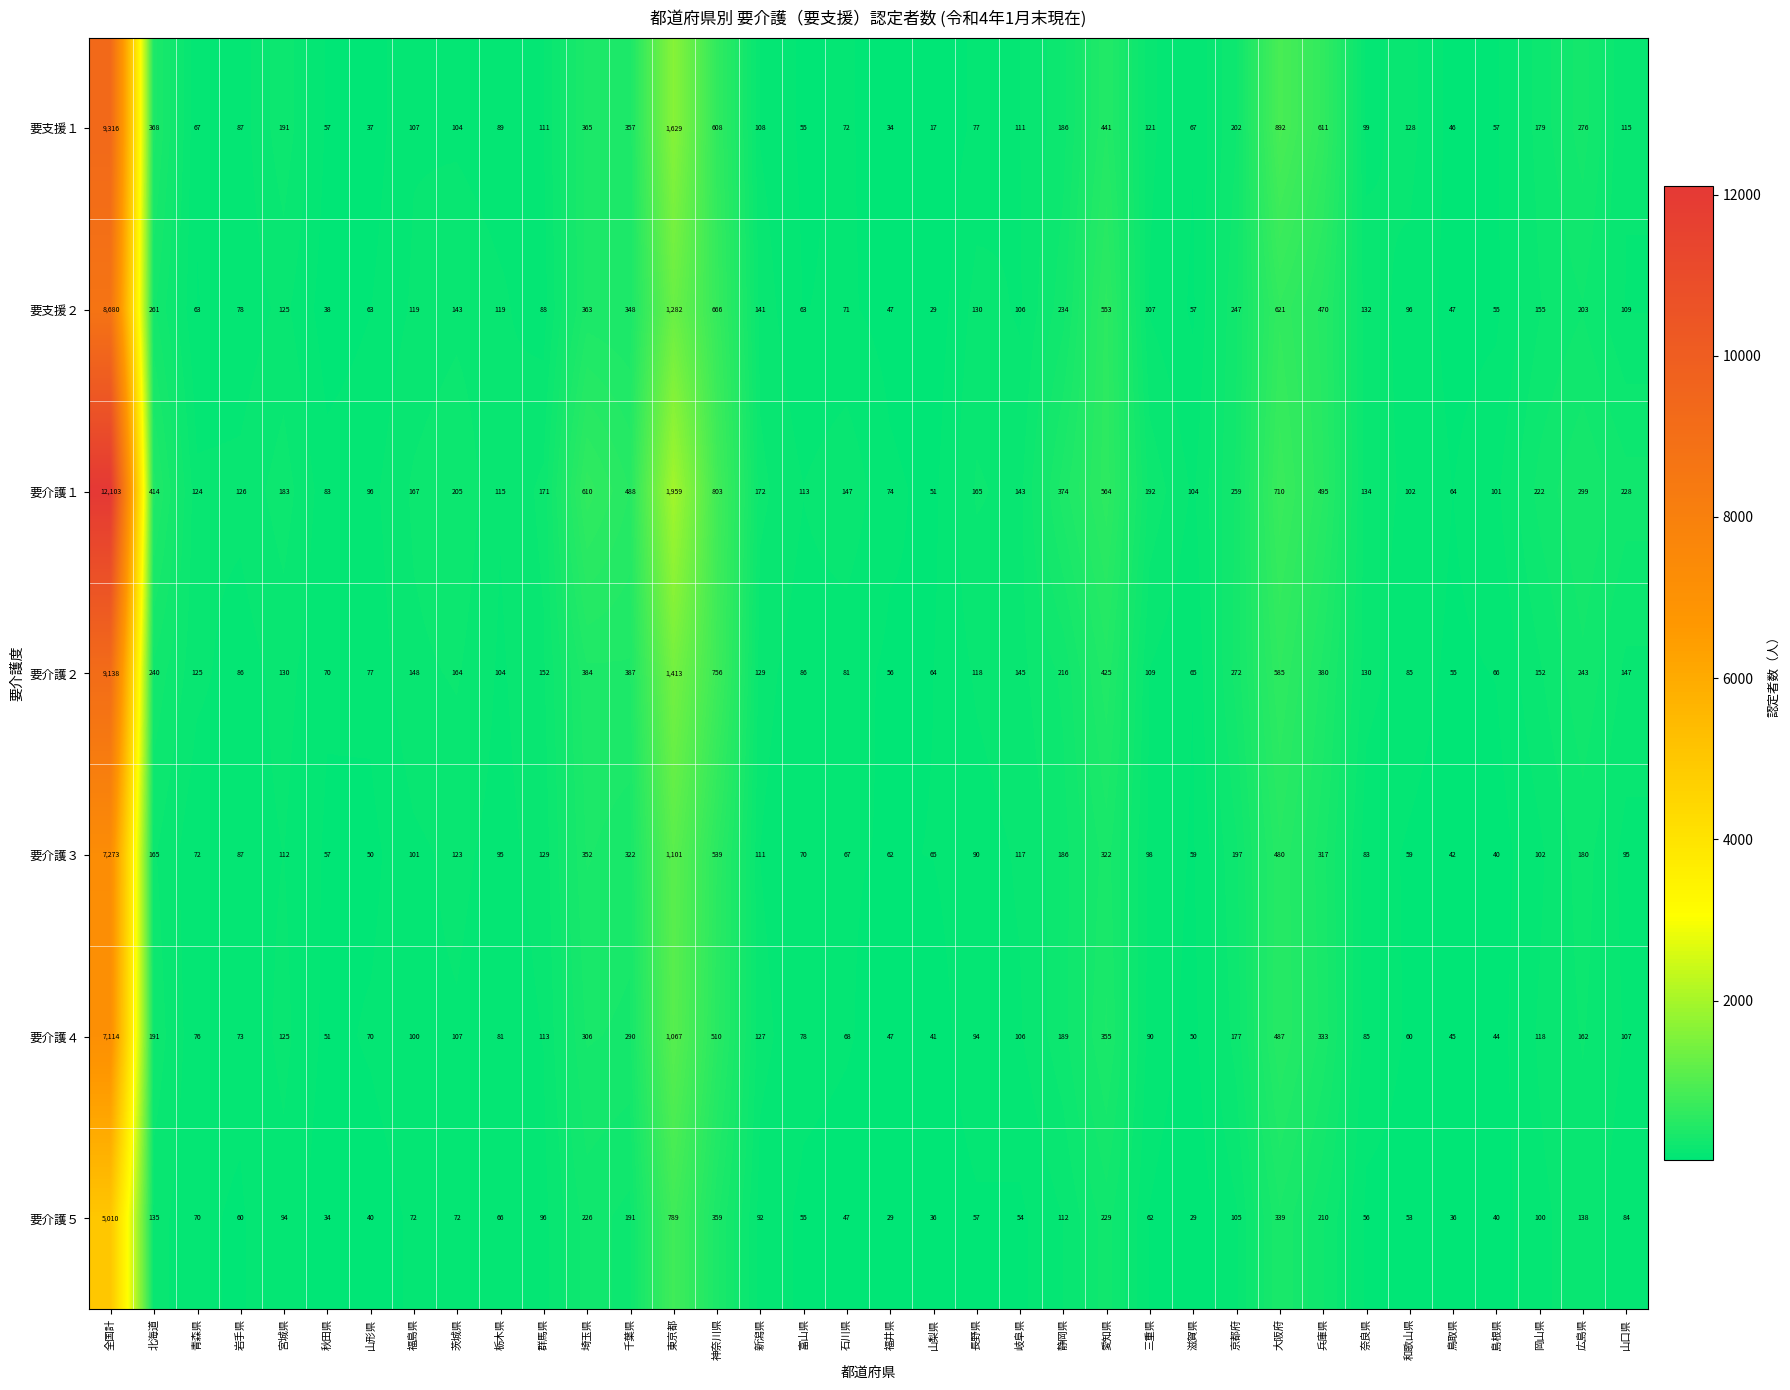

The 要支援２ series shows 47 at 鳥取県. True or false?

True